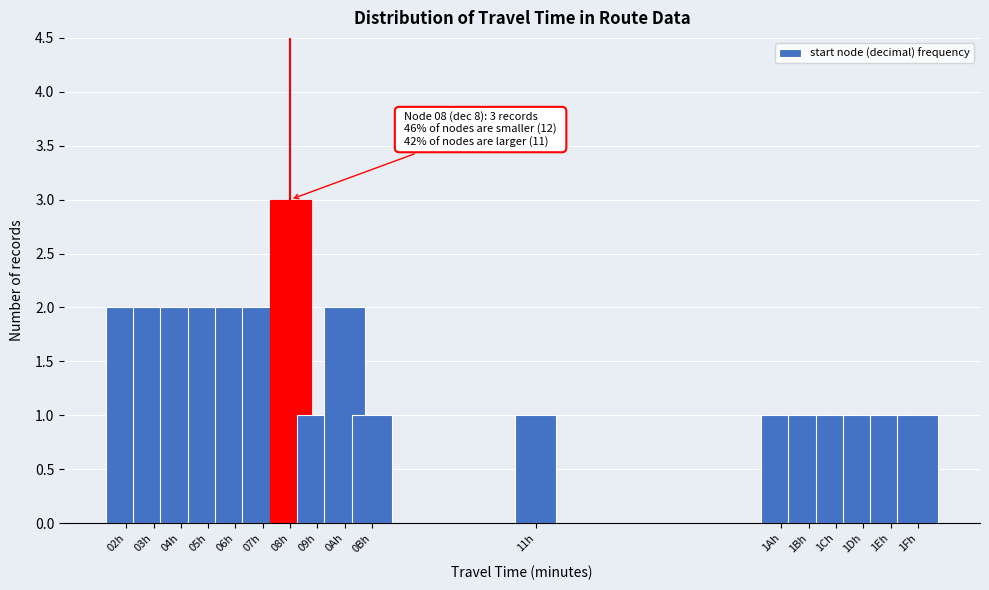

Reading left to right, extract all data points from this chart.

02h=2	03h=2	04h=2	05h=2	06h=2	07h=2	08h=3	09h=1	0Ah=2	0Bh=1	11h=1	1Ah=1	1Bh=1	1Ch=1	1Dh=1	1Eh=1	1Fh=1